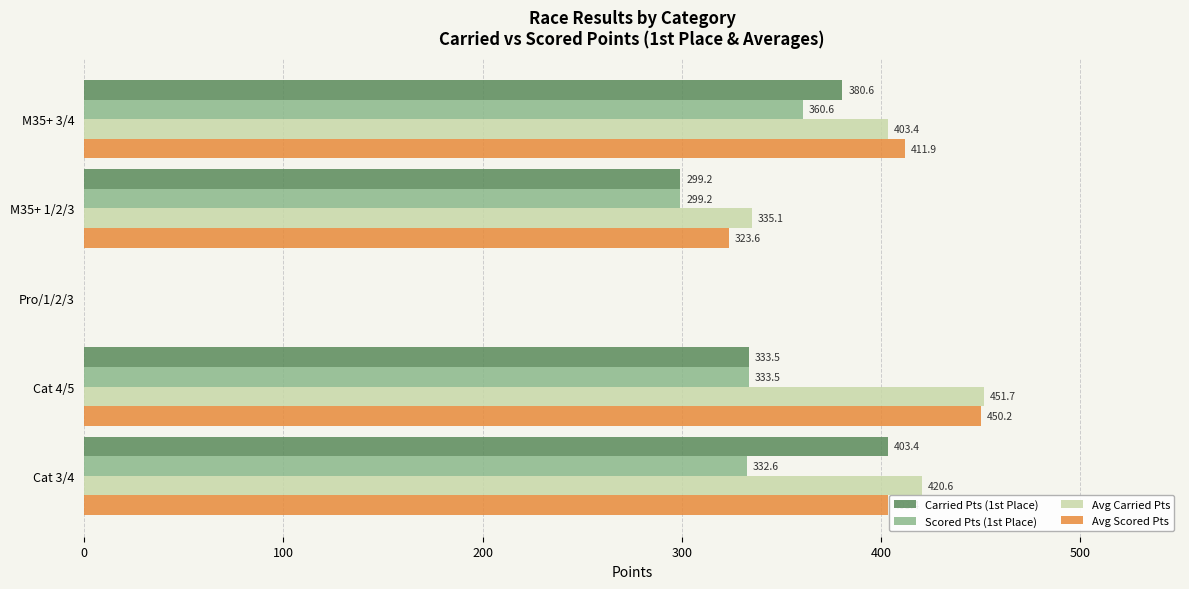

Which category has the highest value across all series?

Cat 4/5